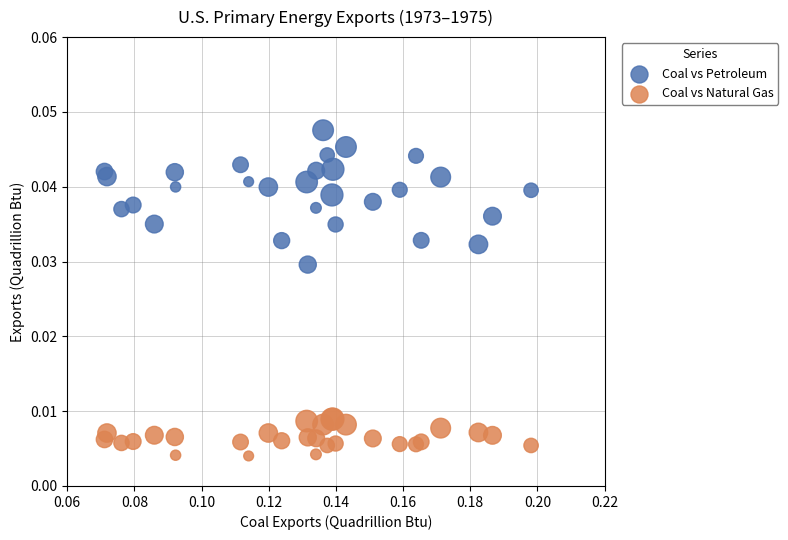

Which series has the widest spread of Y values?

Coal vs Petroleum